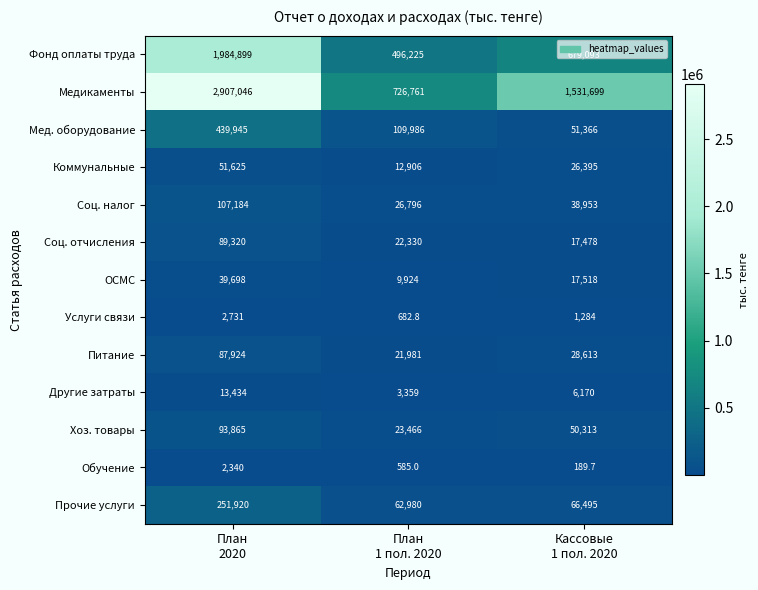

Count the number of data series in this chart.

13